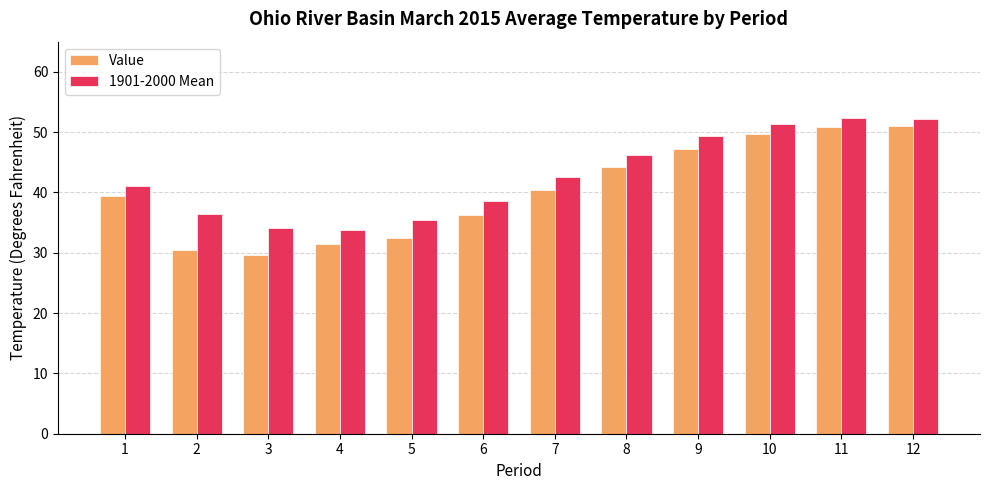

True or false: Value has a value of 40.4 at 7.

True